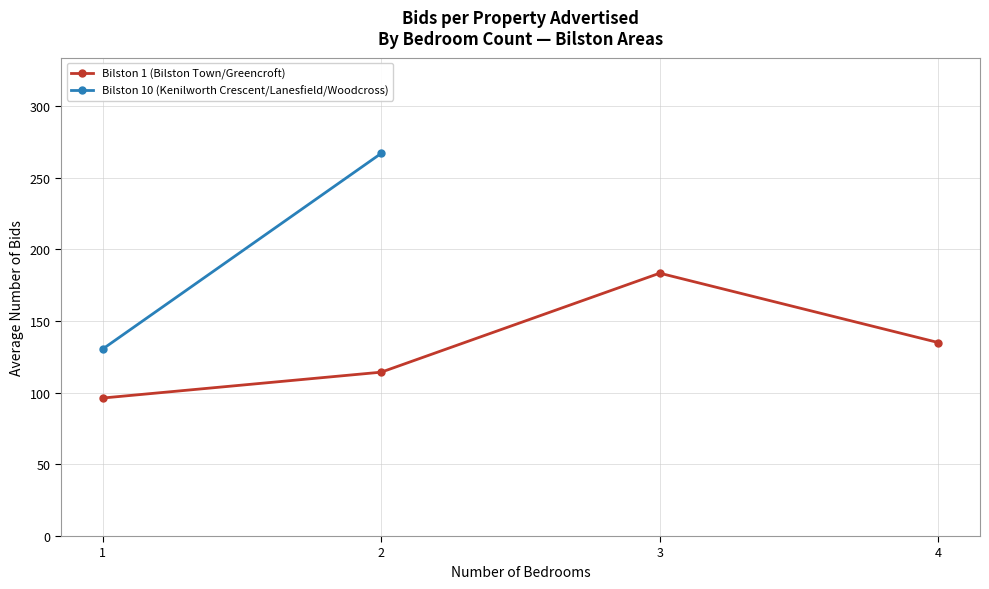

True or false: Bilston 1 (Bilston Town/Greencroft) has more than 1 points higher than both neighbors.

False